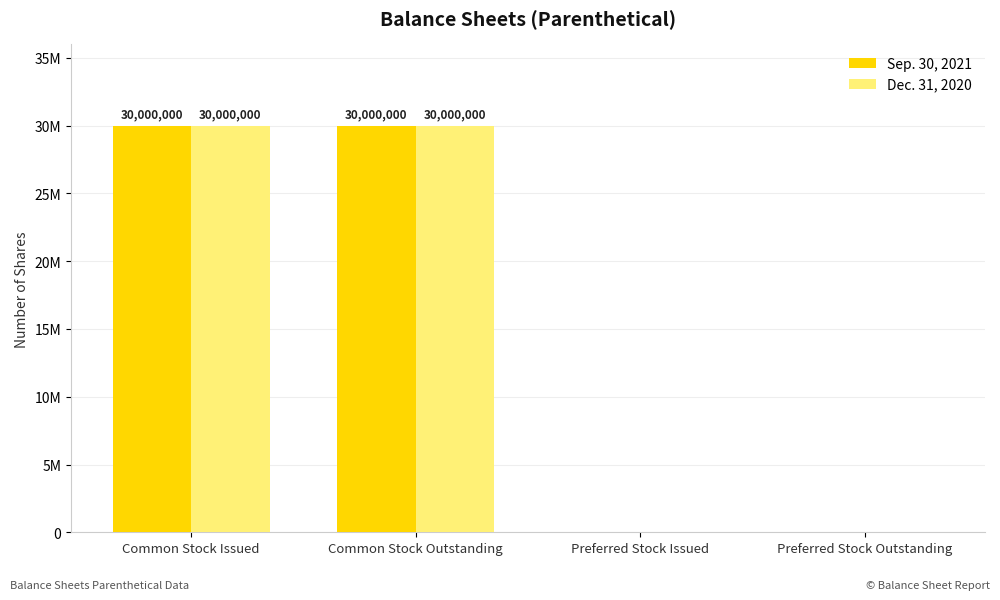

Rank the series at Common Stock Issued from highest to lowest value.

Sep. 30, 2021, Dec. 31, 2020